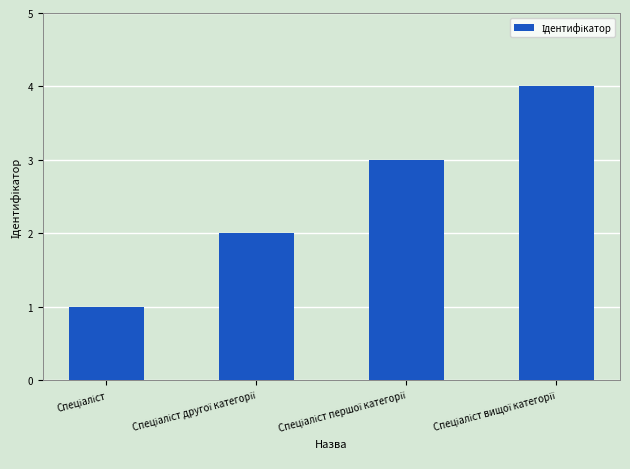

What is the maximum value shown in the chart?

4